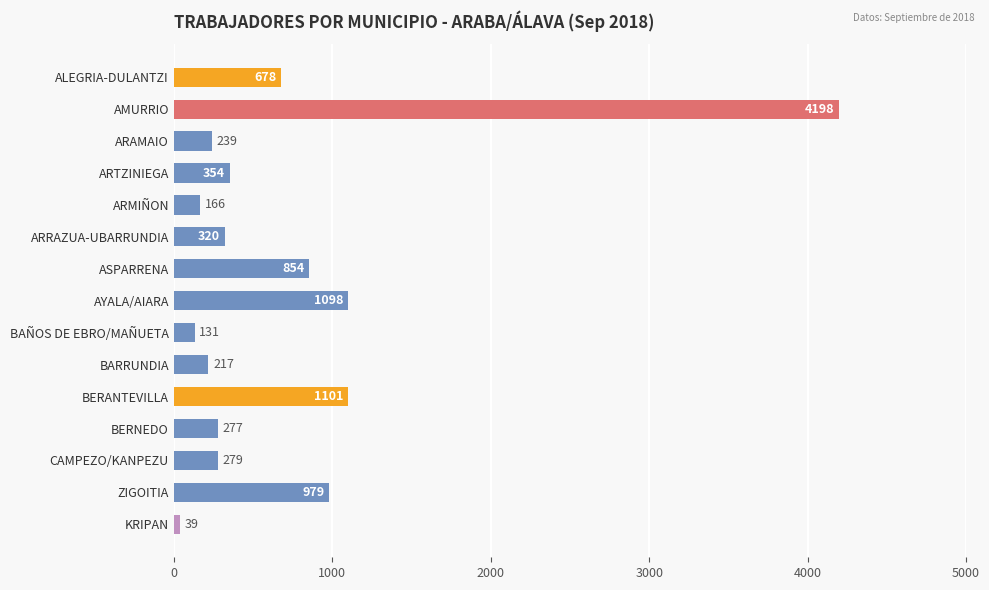

What is the sum of all values?

10930